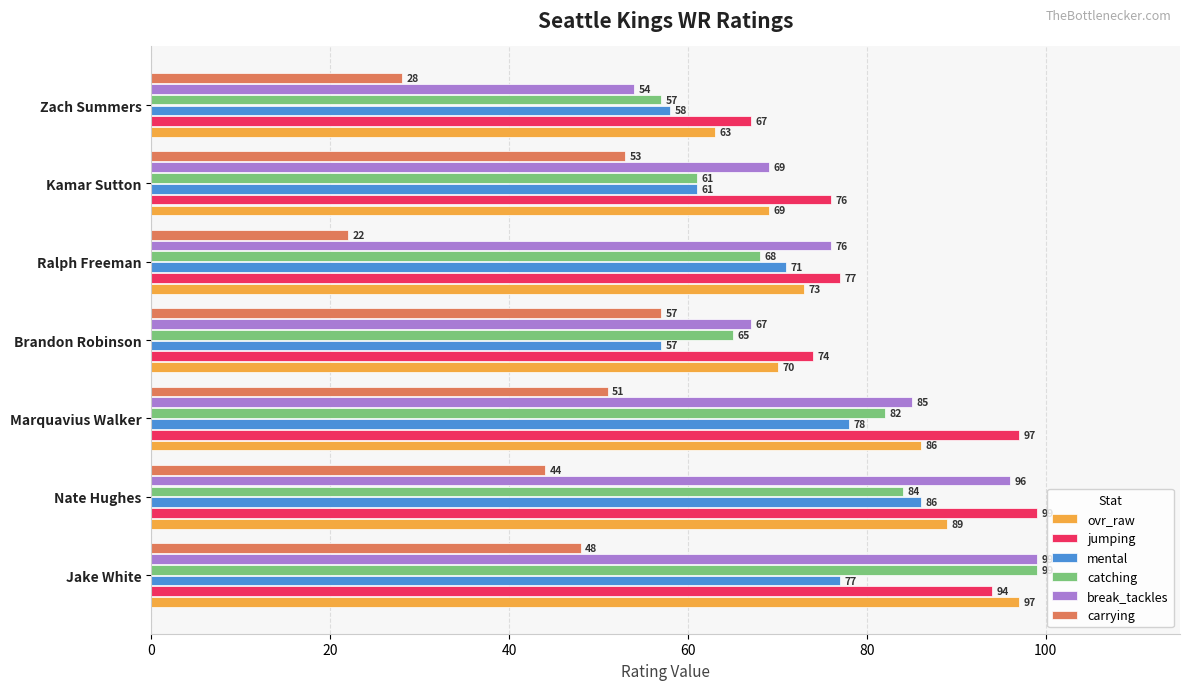

What is the sum of the mental values at Jake White and Marquavius Walker?

155